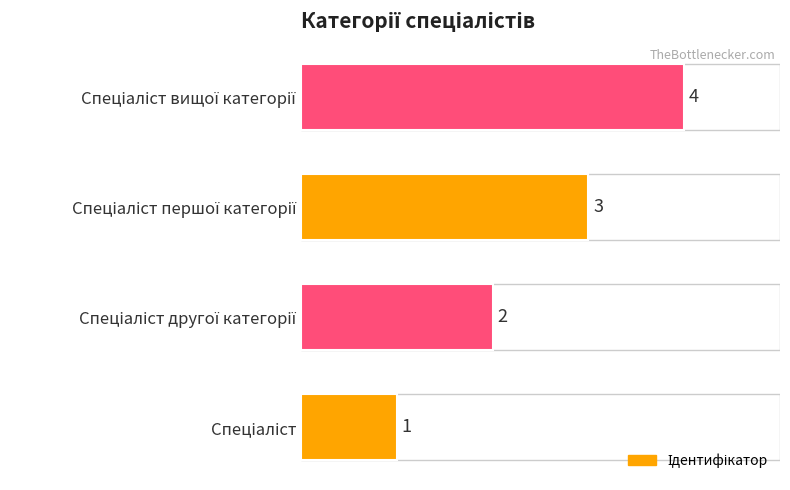

What is the sum of all values?

10